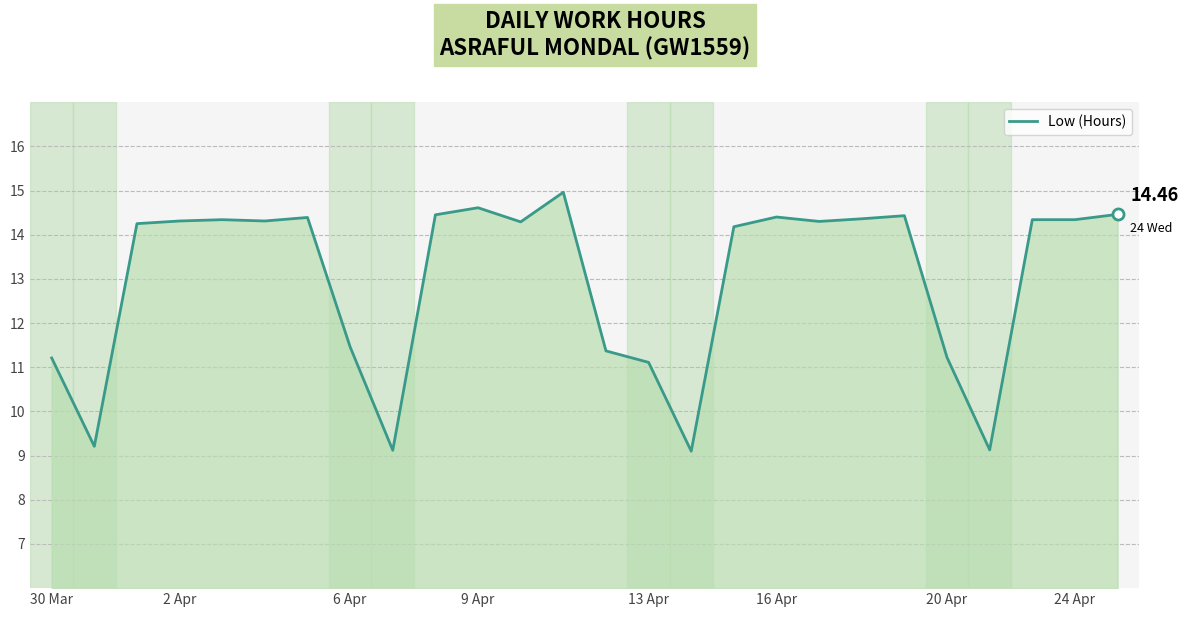

Does the chart display data point markers on the line(s)?

No